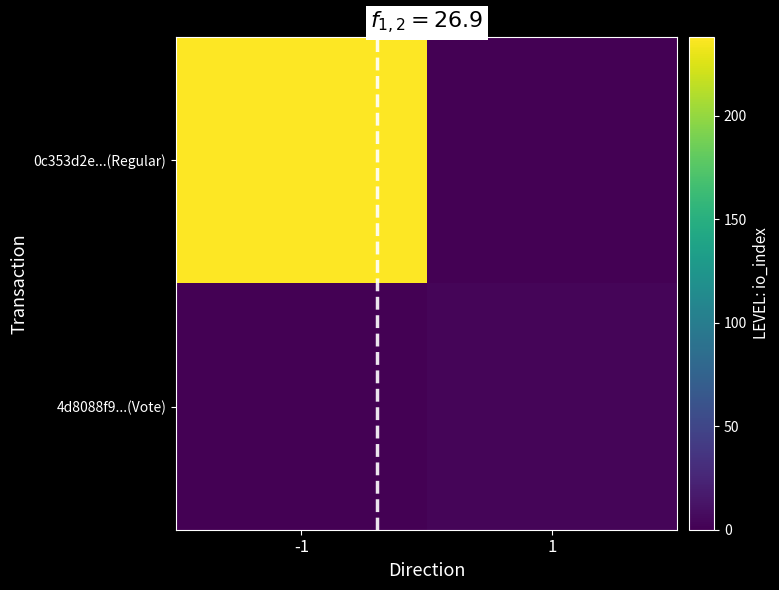

How many series are shown in this chart?

2